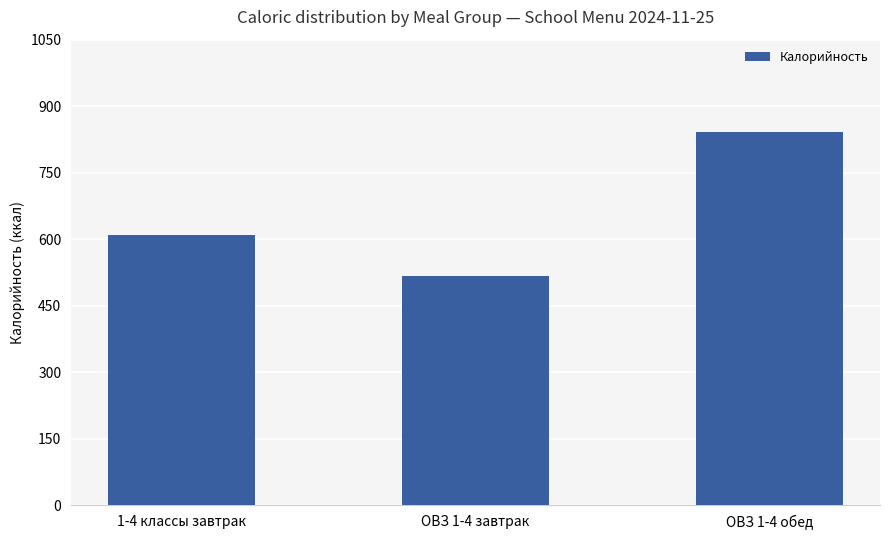

Which category has the highest value across all series?

ОВЗ 1-4 обед